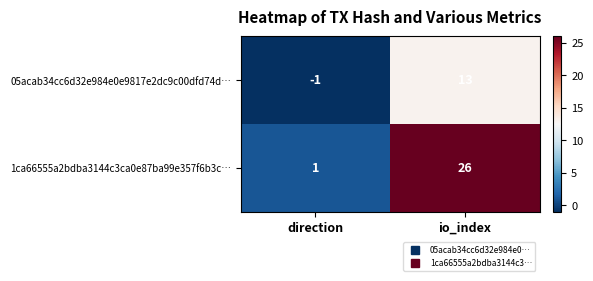

What is the difference between the 05acab34cc6d32e984e0e9817e2dc9c00dfd74d… values at direction and io_index?

14